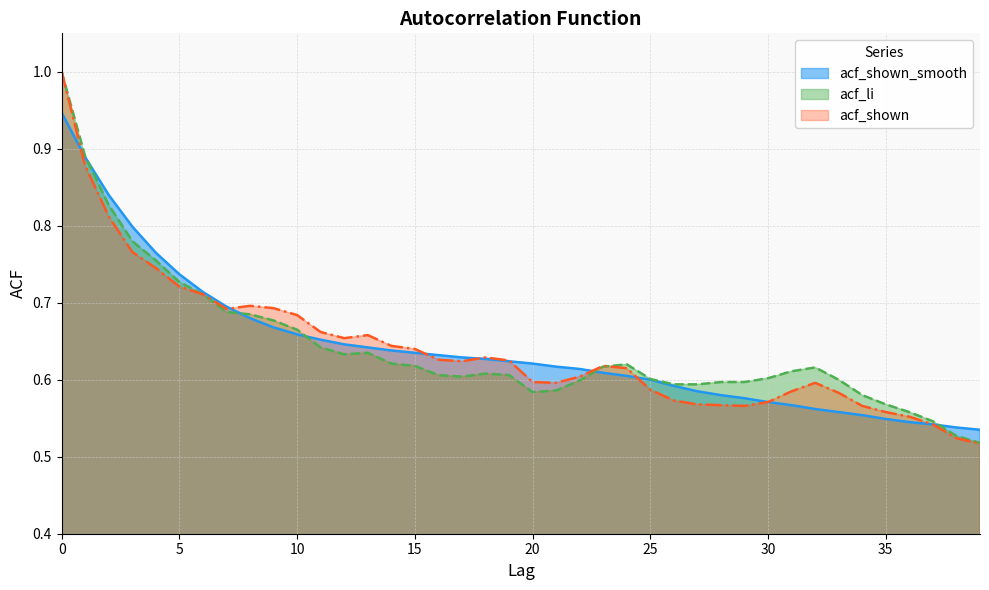

Where is the first local minimum for acf_shown?

7